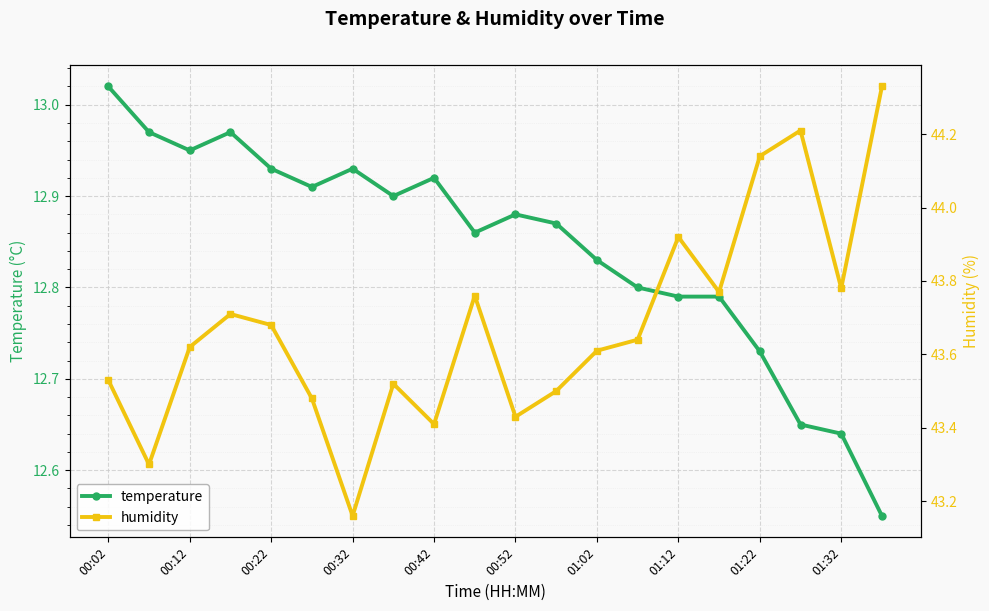

True or false: temperature has more than 1 interior local peaks.

True